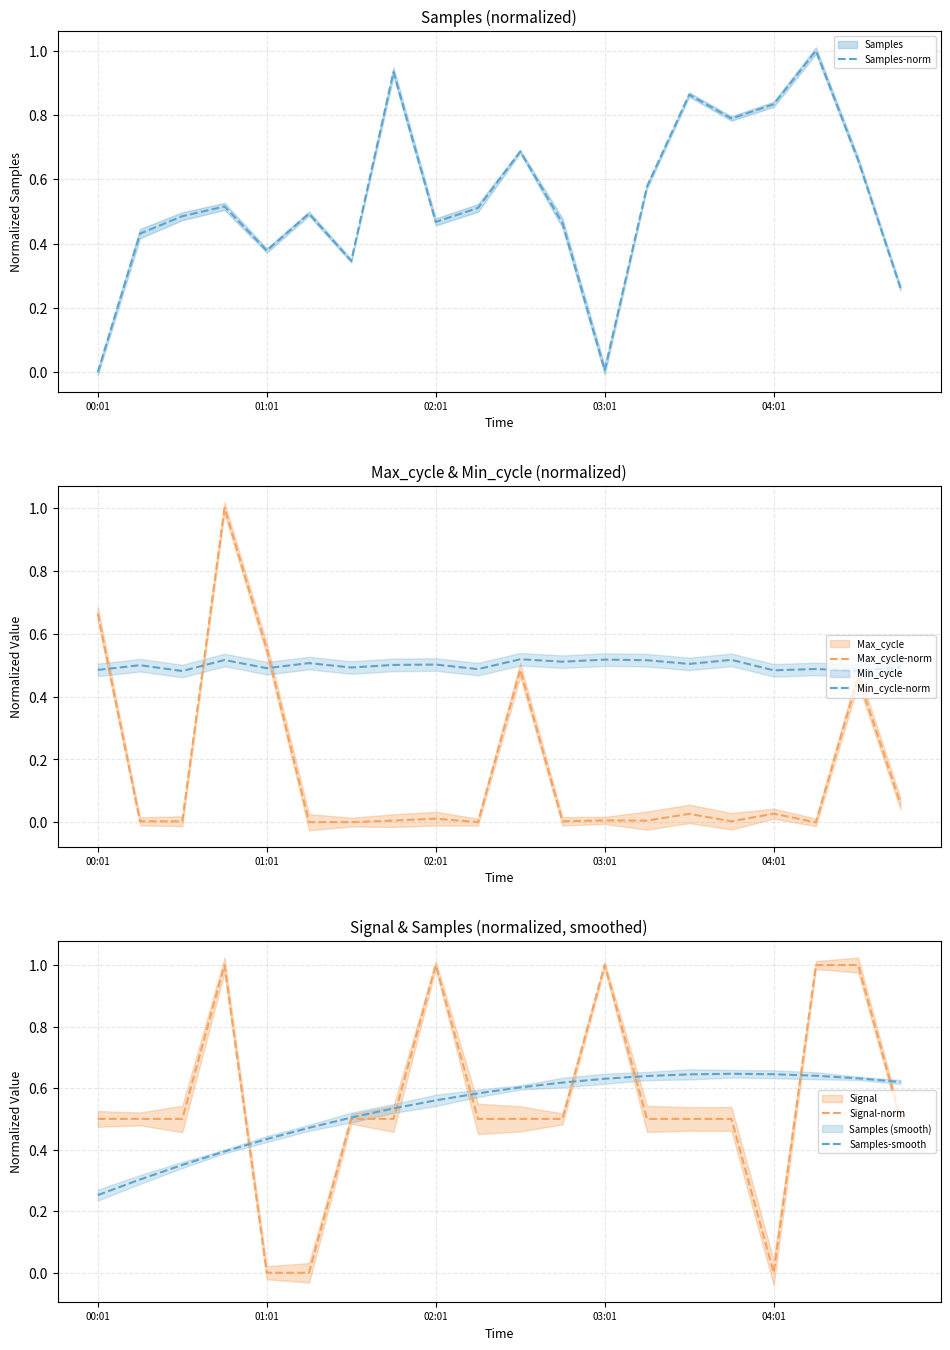

At how many categories does at least one series exceed 0?

20